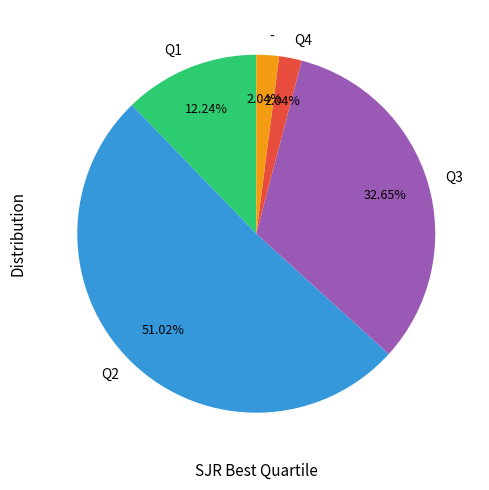

What percentage is the Q2 slice, to the nearest percent?

51%